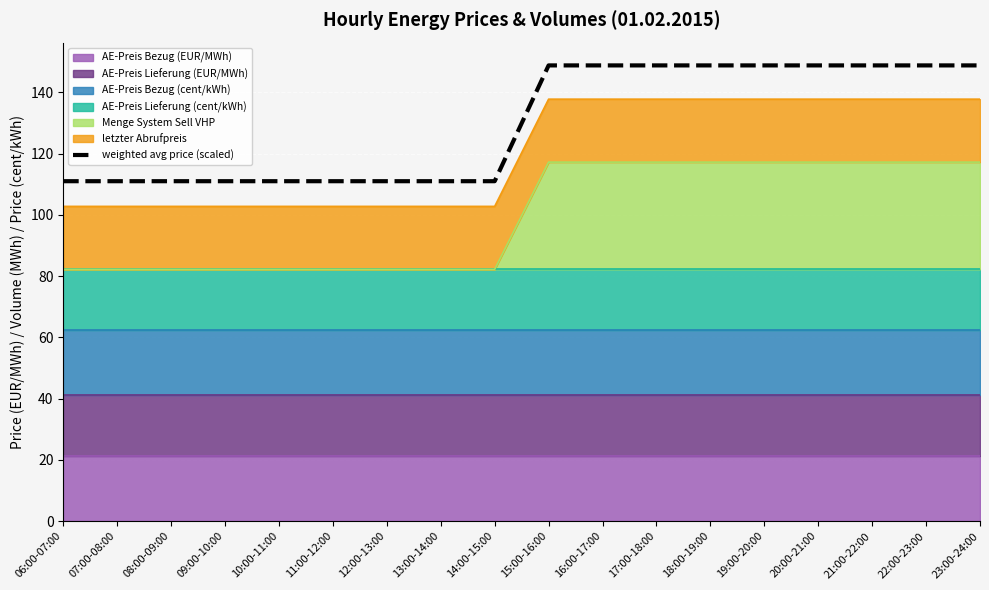

Rank the categories by value from highest to lowest.

15:00-16:00, 16:00-17:00, 17:00-18:00, 18:00-19:00, 19:00-20:00, 20:00-21:00, 21:00-22:00, 22:00-23:00, 23:00-24:00, 06:00-07:00, 07:00-08:00, 08:00-09:00, 09:00-10:00, 10:00-11:00, 11:00-12:00, 12:00-13:00, 13:00-14:00, 14:00-15:00